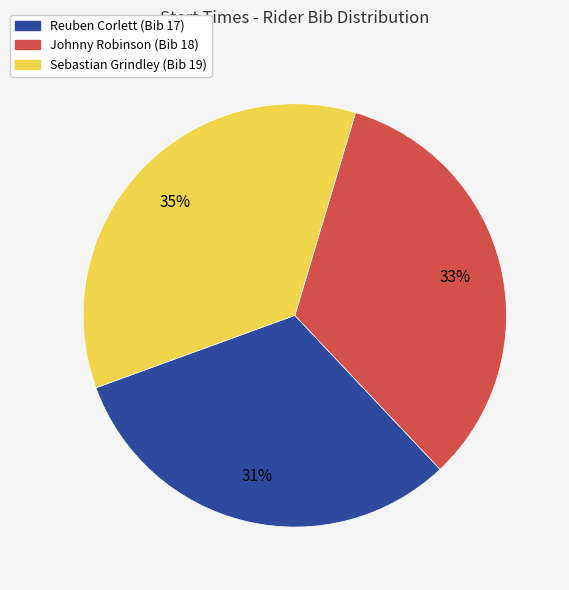

Is there any slice that represents more than half of the pie?

No